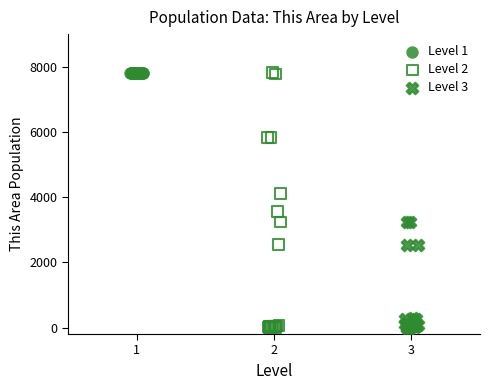

What are all the series names shown in the legend?

Level 1, Level 2, Level 3